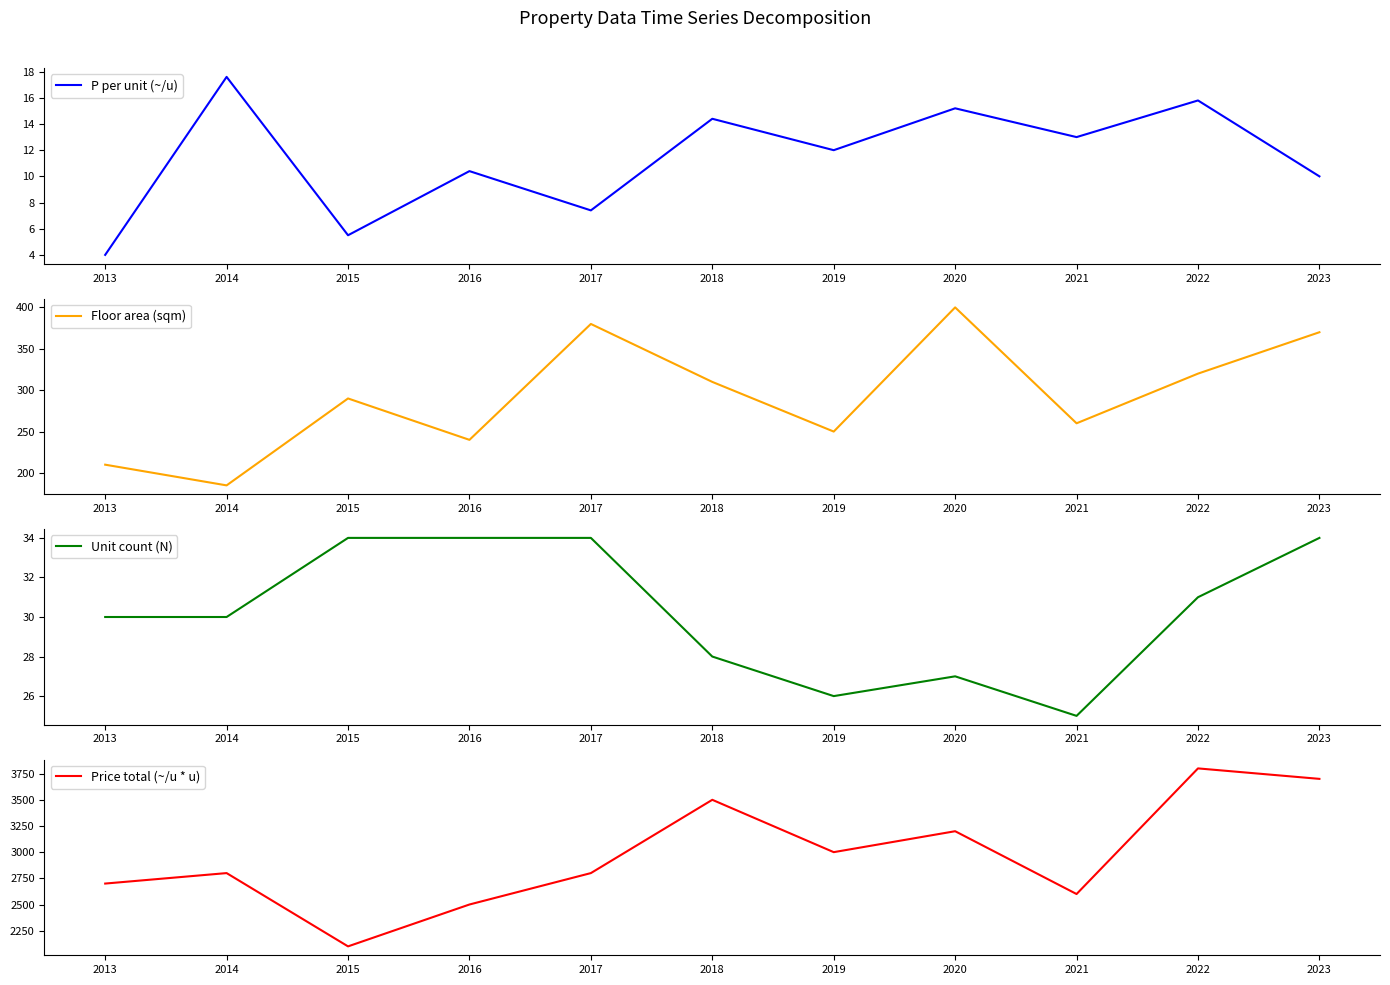

Is it true that Price total (~/u * u) equals 3700.0 at 2023?

True